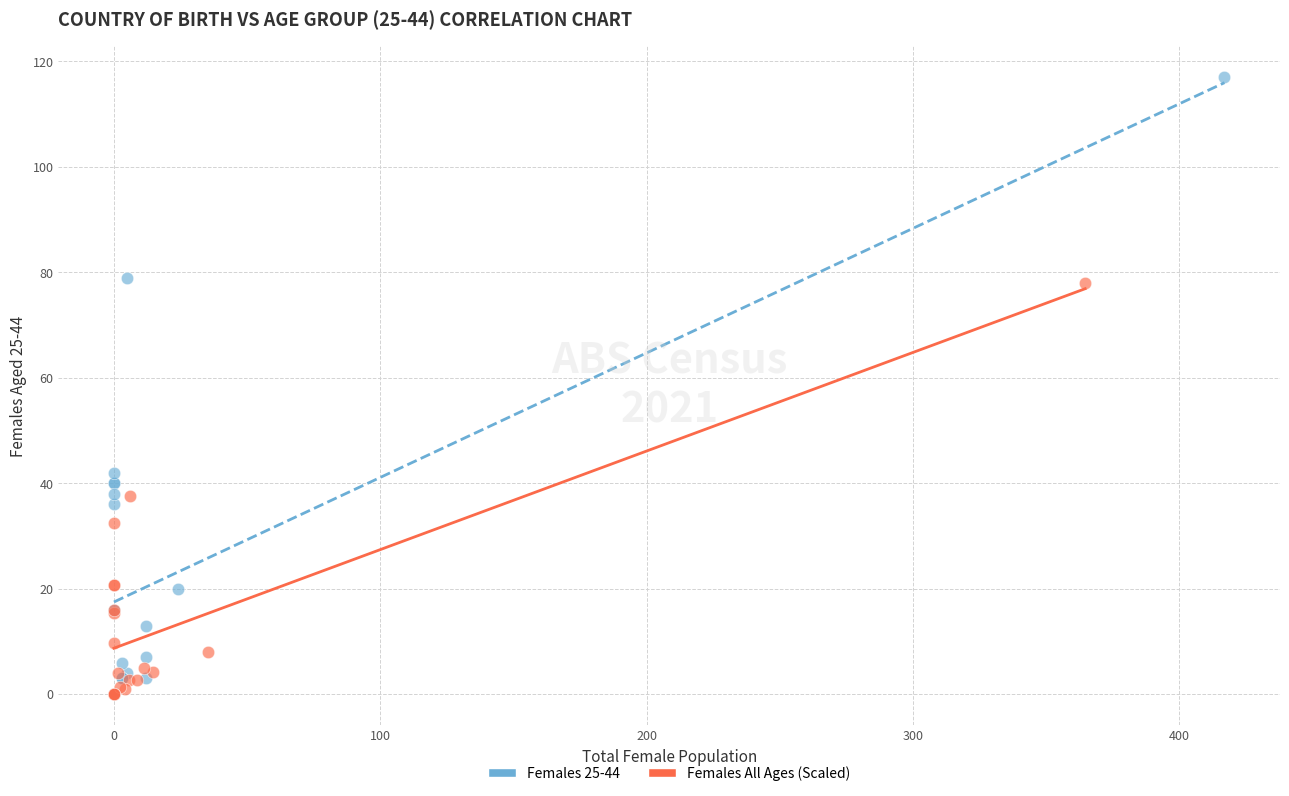

What are all the series names shown in the legend?

Females 25-44, Females All Ages (Scaled)